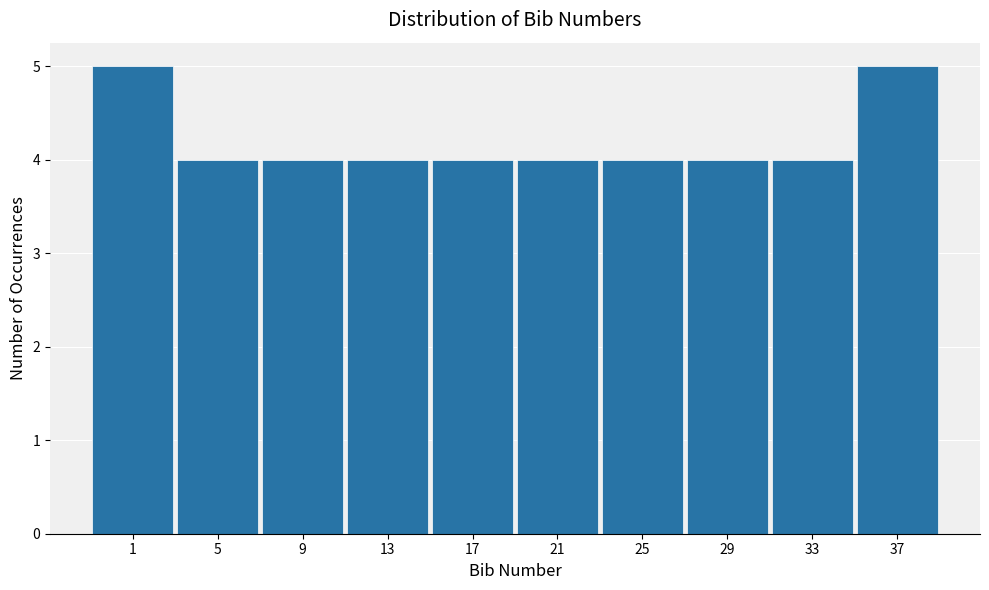

Reading right to left, list all the values displayed in this chart.

5	4	4	4	4	4	4	4	4	5